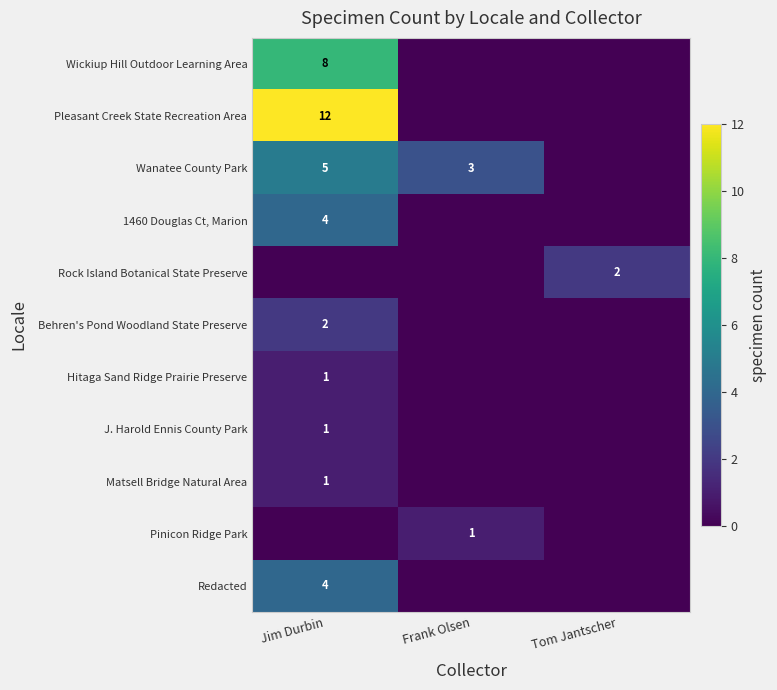

Is it true that Redacted equals 6 at Jim Durbin?

False